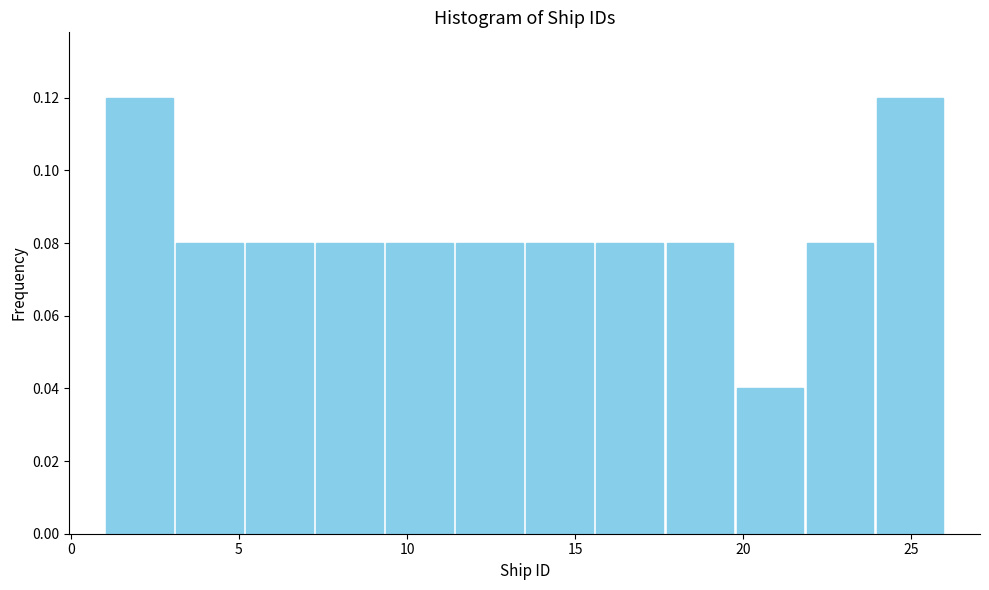

Reading left to right, transcribe this chart: for each bar, give the range it covers on the x-axis and its height. Neither the bar edges nor the heights are printed on the chart, so give them approximately, as read against the axes.

1.0 to 3.0: 0.12
3.0 to 5.0: 0.08
5.0 to 7.5: 0.08
7.5 to 9.5: 0.08
9.5 to 11.5: 0.08
11.5 to 13.5: 0.08
13.5 to 15.5: 0.08
15.5 to 17.5: 0.08
17.5 to 20.0: 0.08
20.0 to 22.0: 0.04
22.0 to 24.0: 0.08
24.0 to 26.0: 0.12